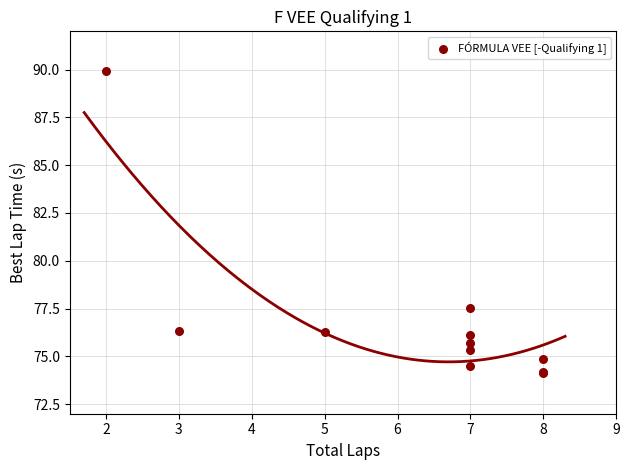

What Y value in the scatter plot is closest to 82?

77.6